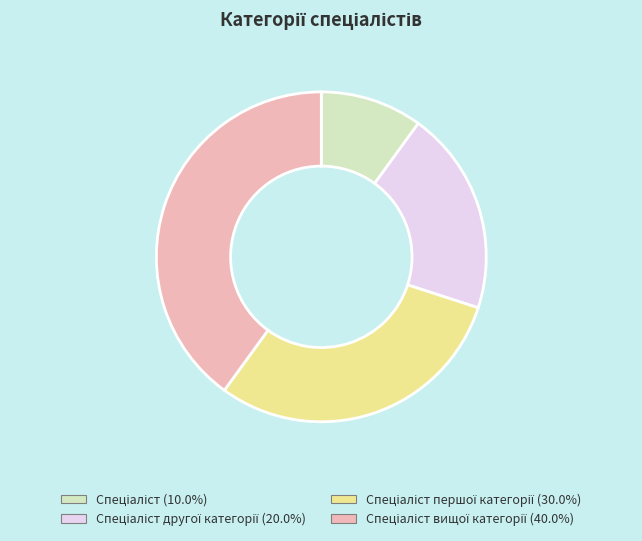

Does any single category account for the majority?

No